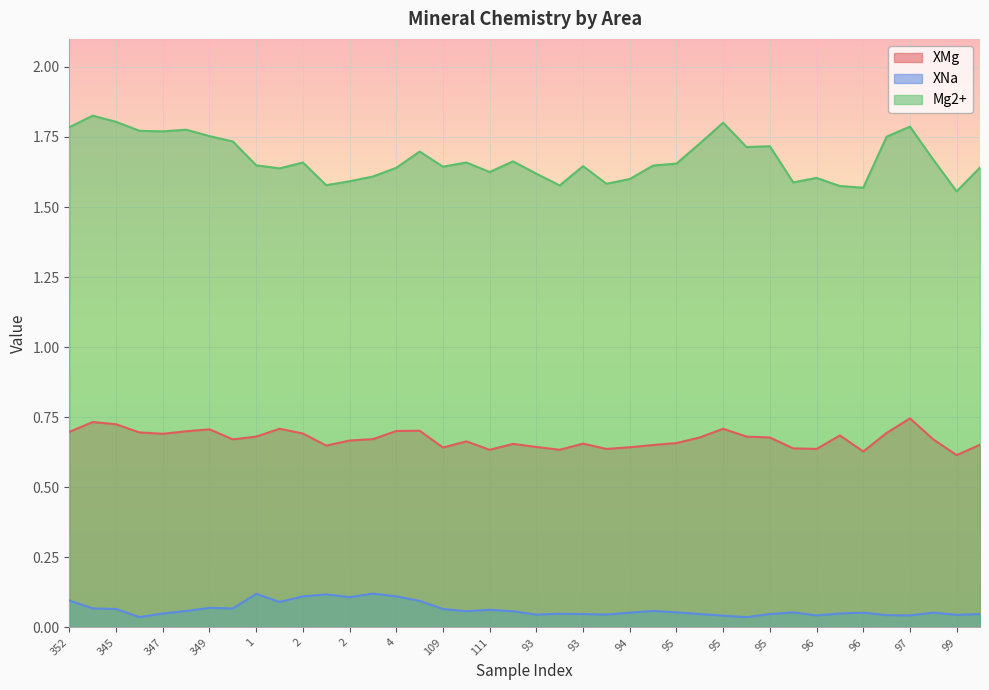

What is the spread (max minus min) of values at 39?

1.6